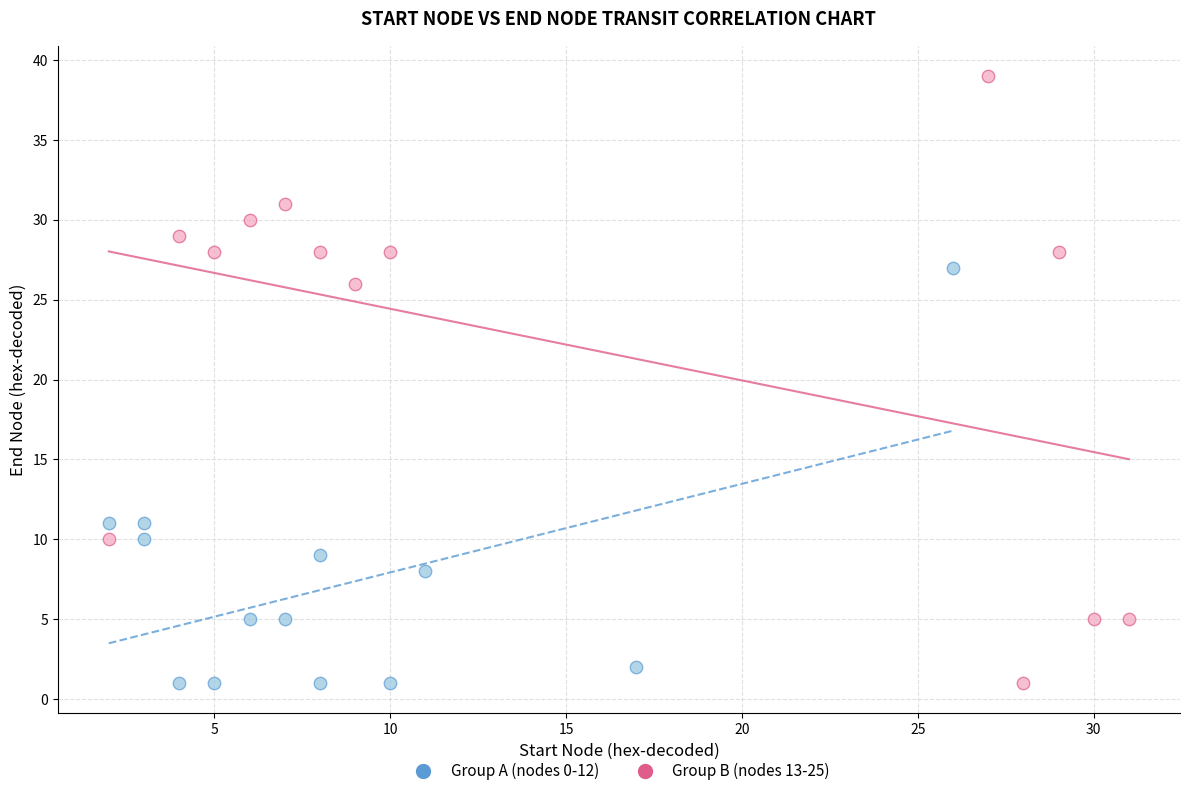

Which series has the widest spread of Y values?

Group B (nodes 13-25)